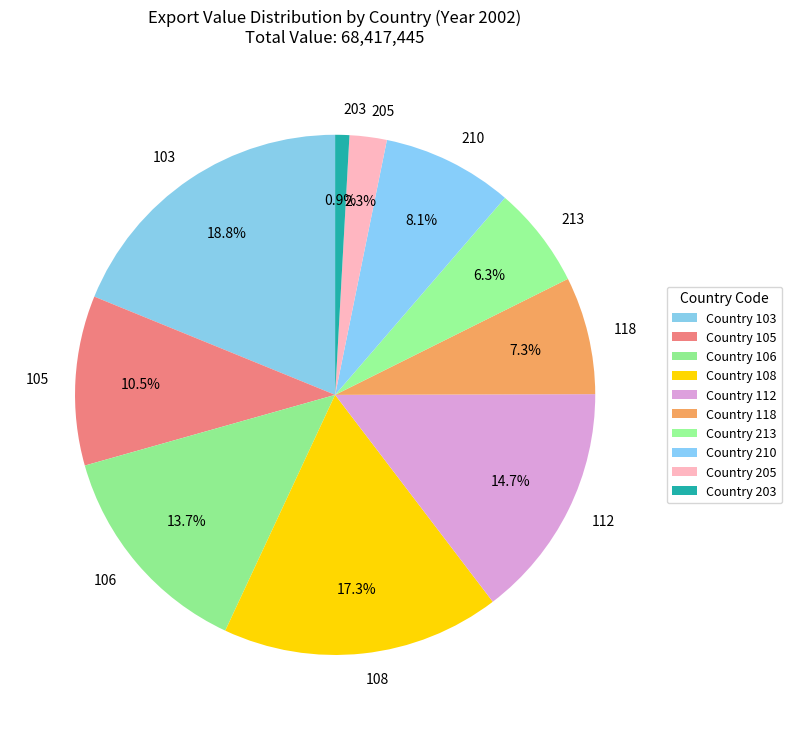

To the nearest percent, what is the difference between the largest and smallest slice percentages?

18%